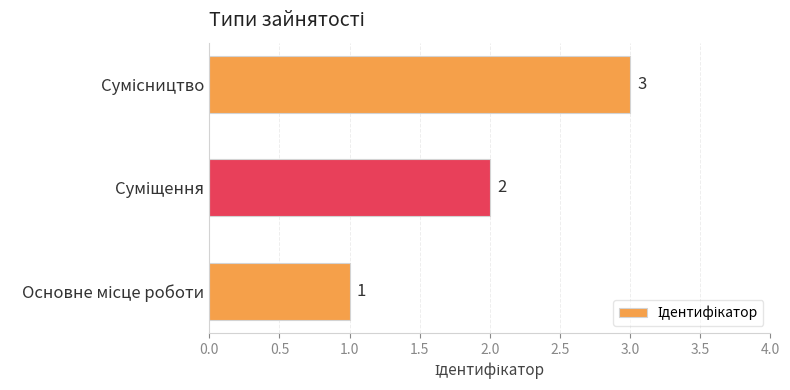

What is the maximum value shown in the chart?

3